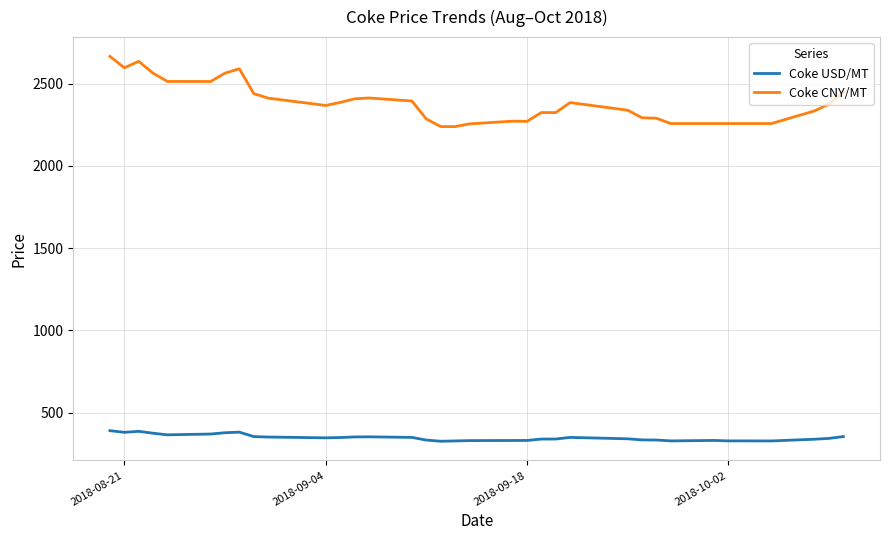

True or false: Coke USD/MT and Coke CNY/MT intersect in this chart.

False